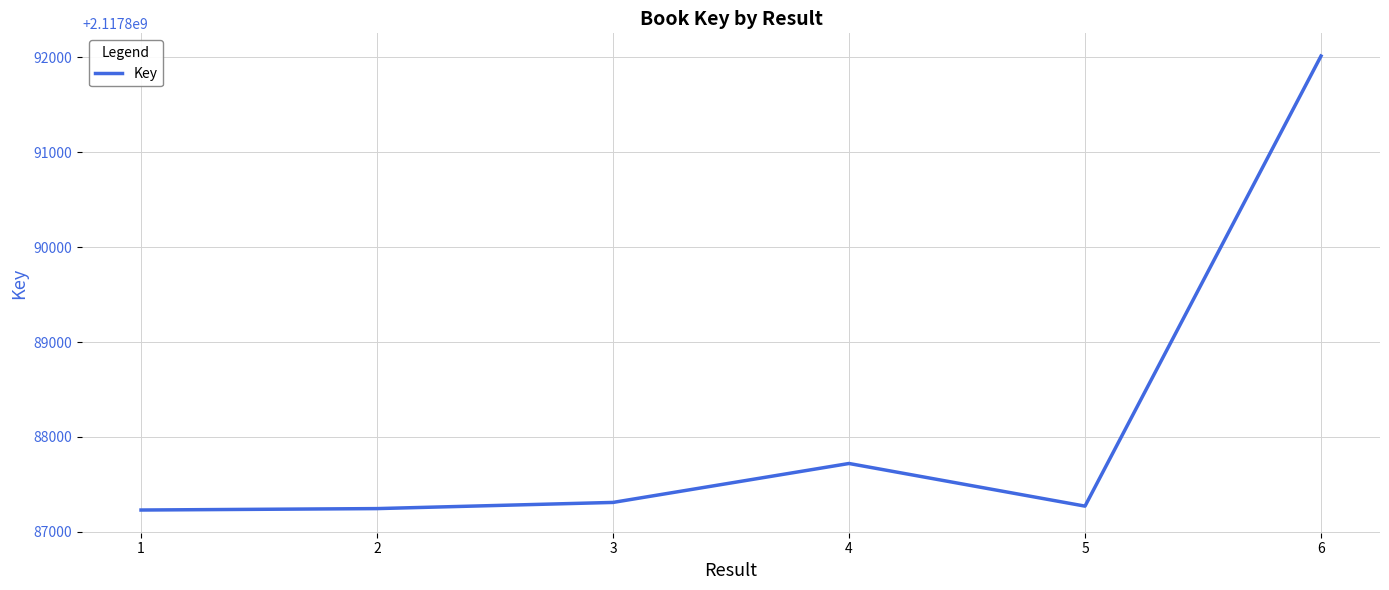

Is it true that the value at 3 is 3090830243?

False